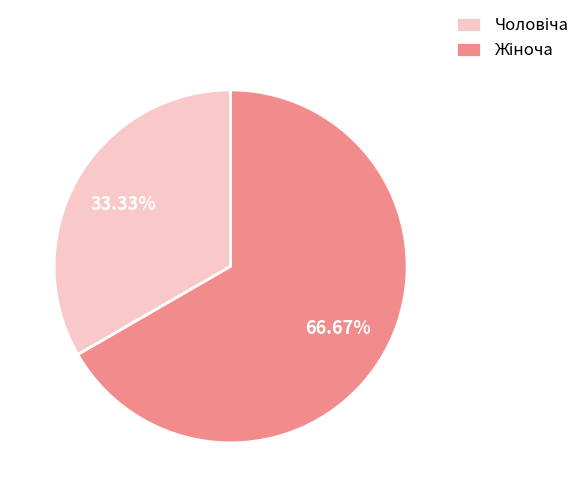

Is there a majority slice in this chart?

Yes